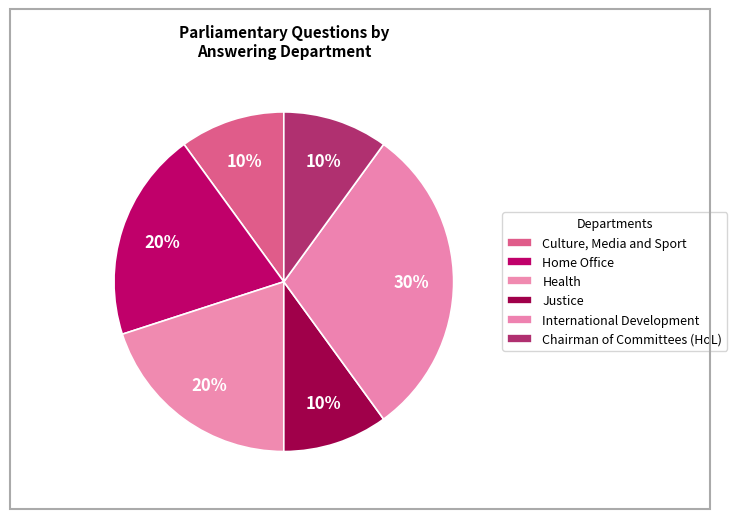

To the nearest percent, what is the combined percentage of Culture, Media and Sport and Health?

30%